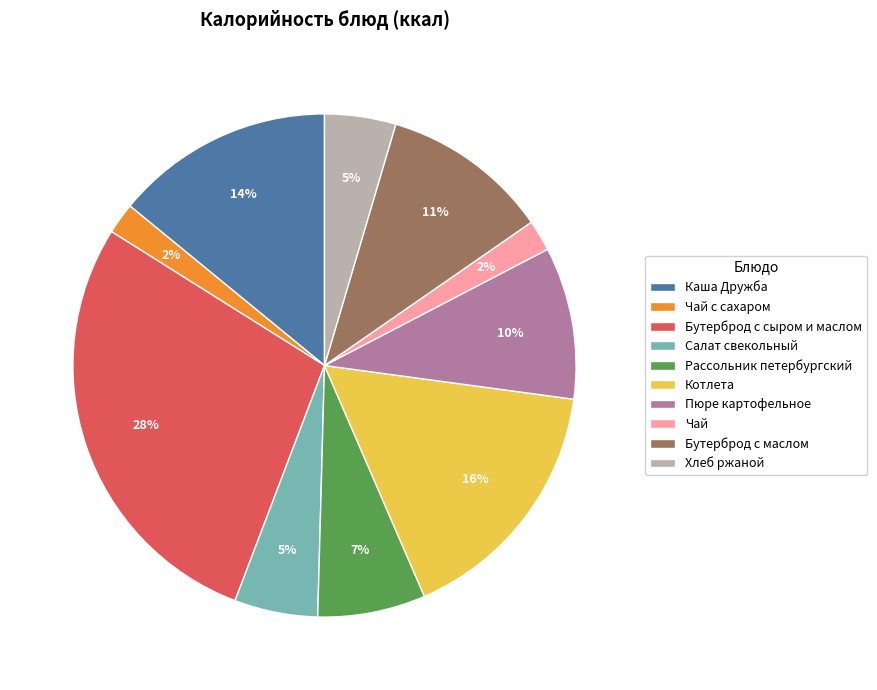

Do Хлеб ржаной and Салат свекольный together represent more than half of the pie?

No